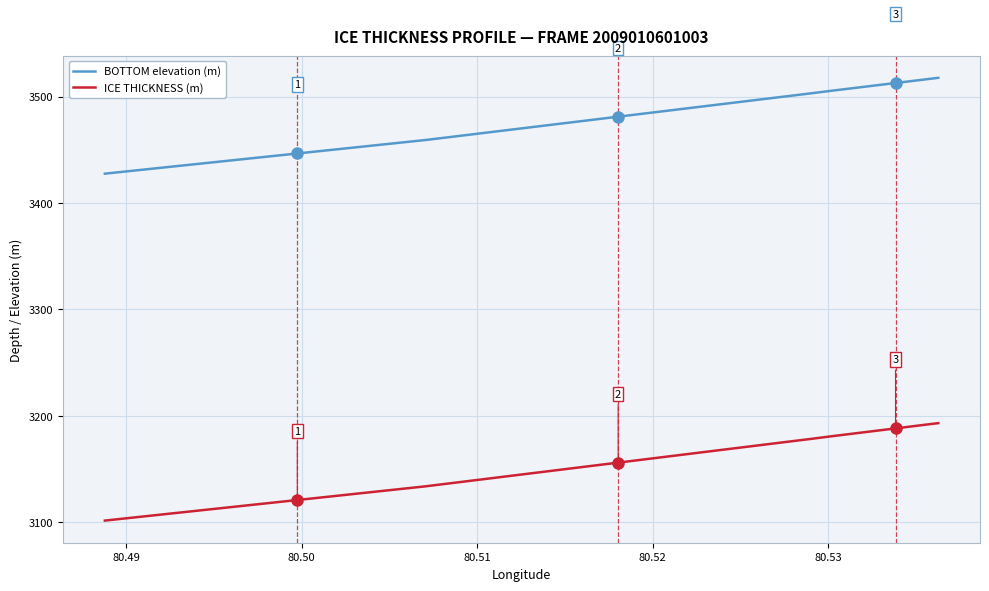

Count the number of categories in the chart.

40